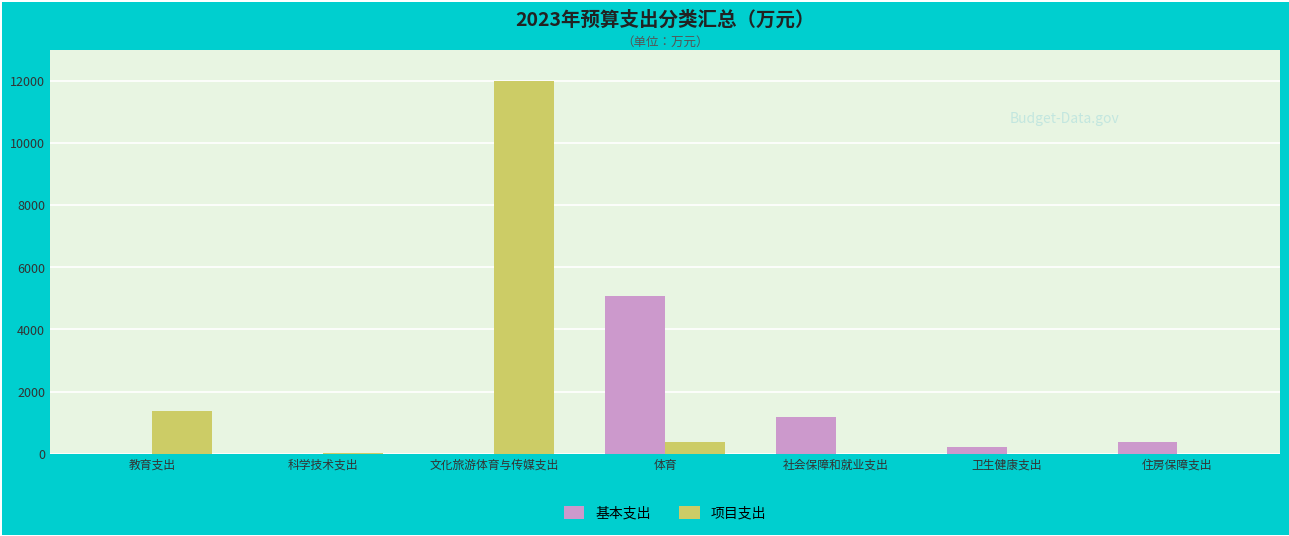

What is the sum of the 项目支出 values at 教育支出 and 社会保障和就业支出?

1360.0